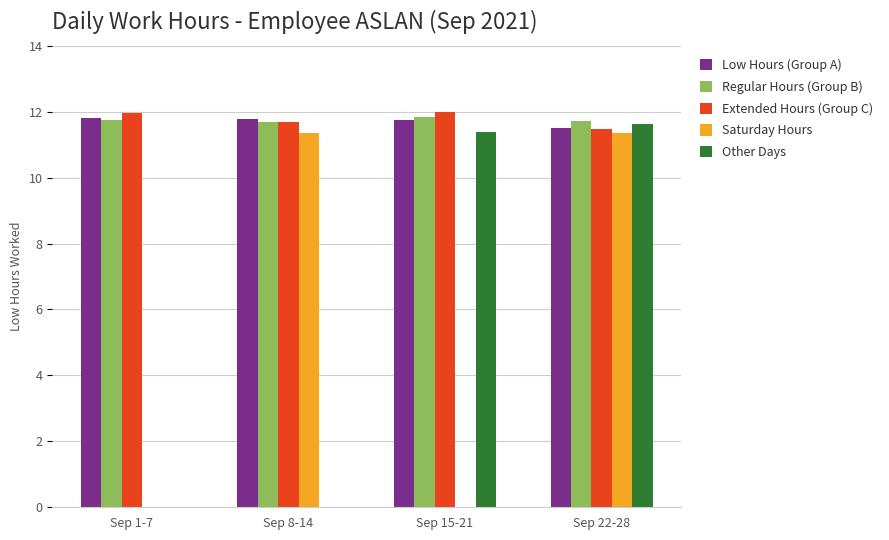

At which category is the sum across all series the highest?

Sep 22-28